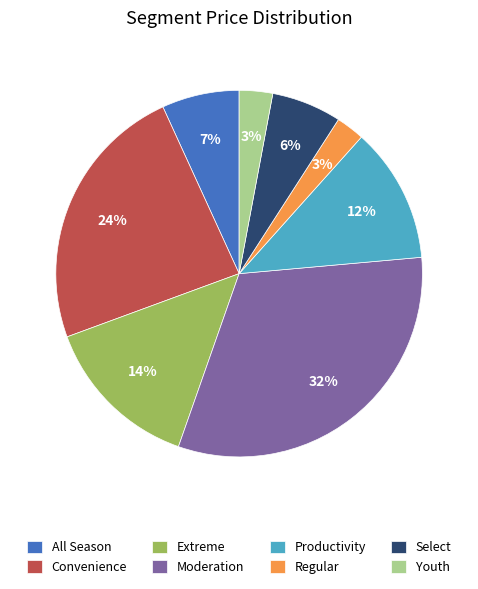

The Select slice represents 6% of the pie. True or false?

True